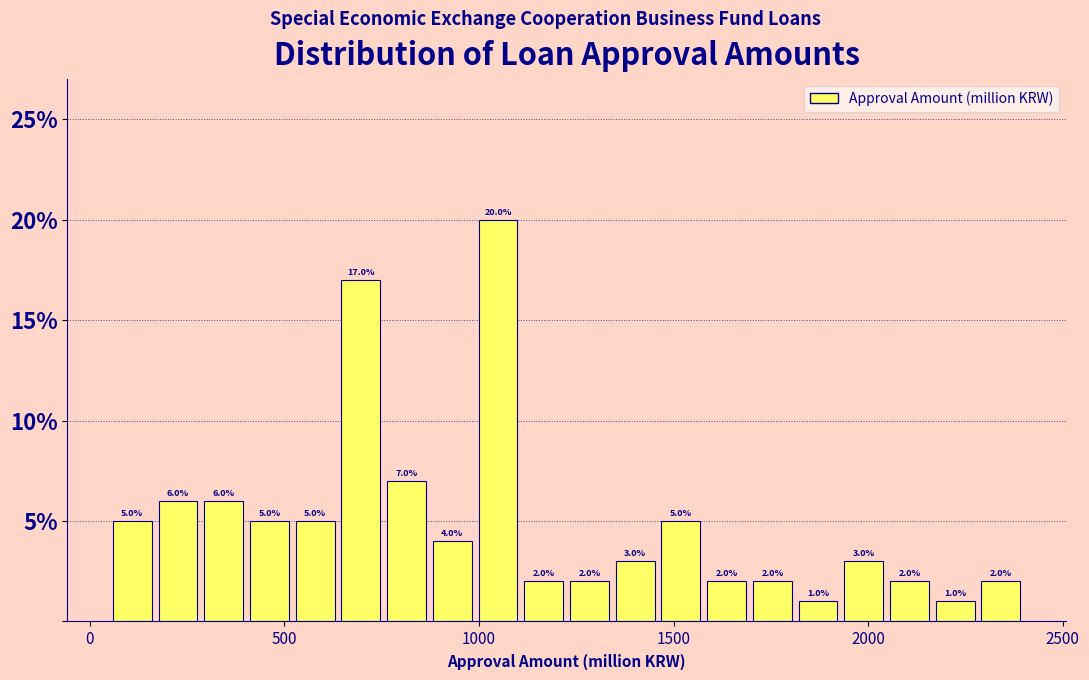

Around what value on the x-axis is the tallest bar? Give the approximate position of its centre, as read against the axis.

1050